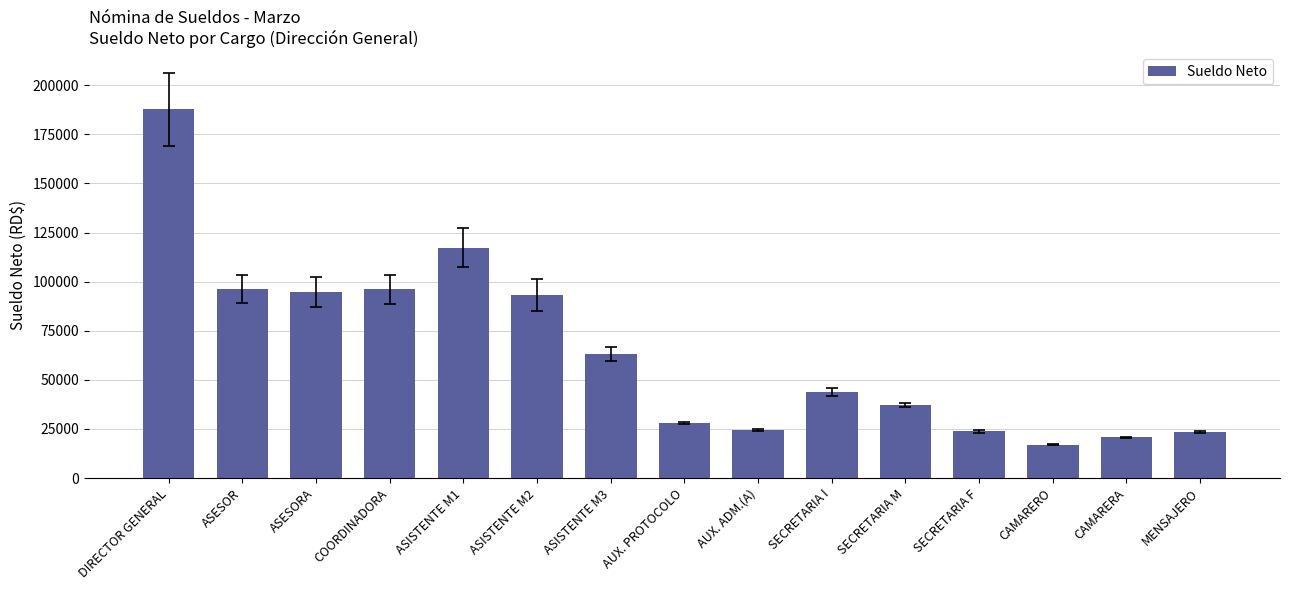

Where is the data nearest to the value 102361?

ASESOR